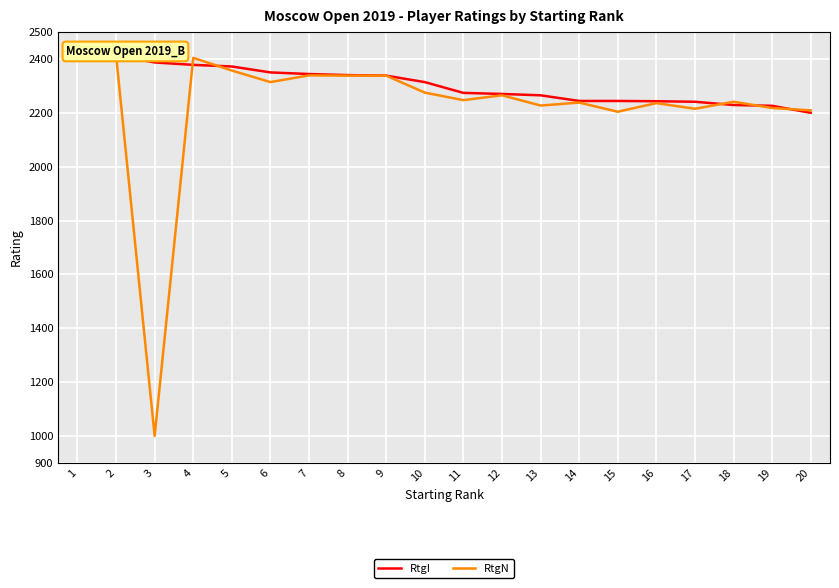

At which label does RtgN first exceed 2265?

1